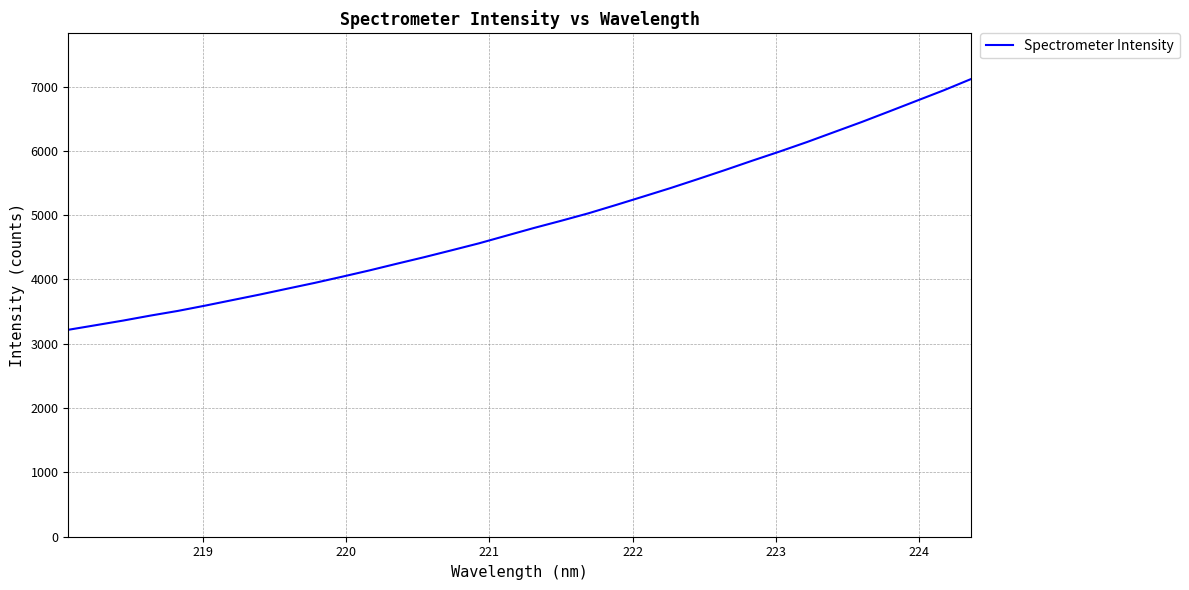

What is the smallest value displayed?

3217.8